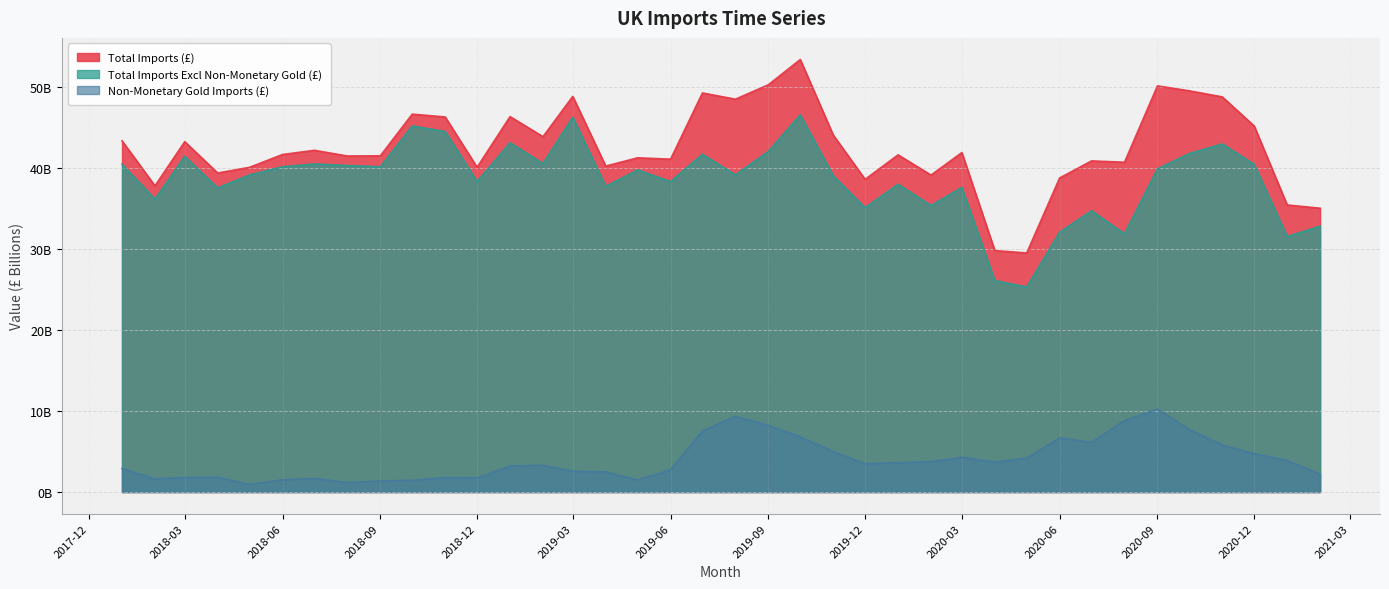

Reading left to right, what are all the values shown in this chart?

Total Imports (£): 43.4	37.8	43.3	39.4	40.1	41.7	42.2	41.5	41.5	46.7	46.3	40.1	46.4	43.9	48.8	40.2	41.3	41.1	49.3	48.5	50.3	53.4	44.1	38.6	41.6	39.1	41.9	29.8	29.5	38.8	40.9	40.7	50.1	49.5	48.8	45.2	35.4	35.0
Total Imports Excl Non-Monetary Gold (£): 40.5	36.2	41.5	37.6	39.2	40.2	40.5	40.3	40.2	45.2	44.5	38.3	43.1	40.6	46.3	37.7	39.8	38.3	41.7	39.2	42.1	46.6	39.1	35.1	38.0	35.4	37.6	26.1	25.3	32.1	34.7	31.9	39.9	41.8	43.0	40.5	31.5	32.8
Non-Monetary Gold Imports (£): 2.9	1.6	1.8	1.8	0.9	1.5	1.7	1.2	1.4	1.5	1.8	1.8	3.2	3.3	2.6	2.5	1.5	2.8	7.6	9.3	8.2	6.8	5.0	3.5	3.6	3.8	4.3	3.7	4.2	6.7	6.1	8.8	10.2	7.7	5.8	4.7	3.9	2.2